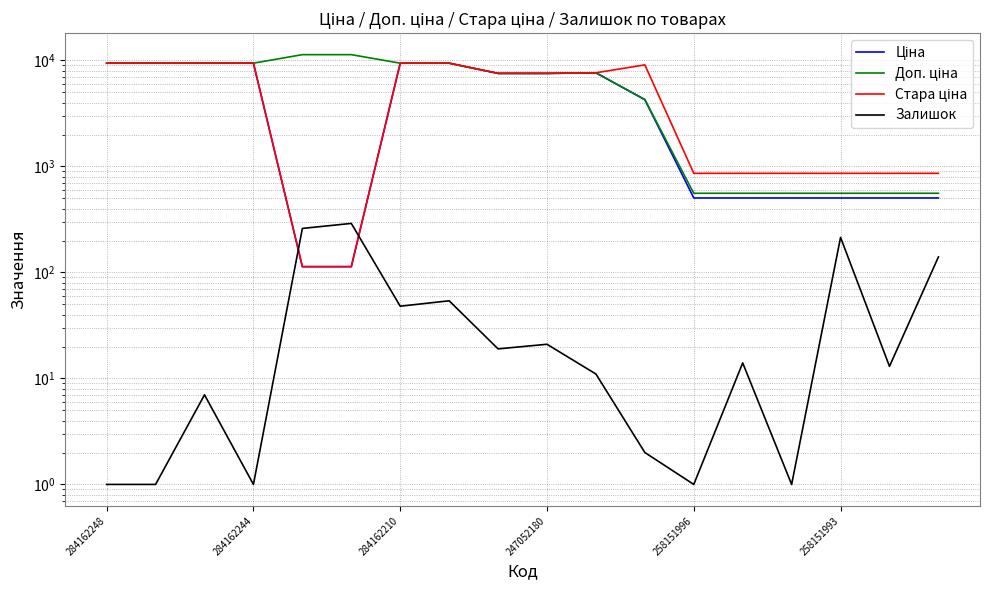

What is the sum of all Стара ціна values?

93703.6